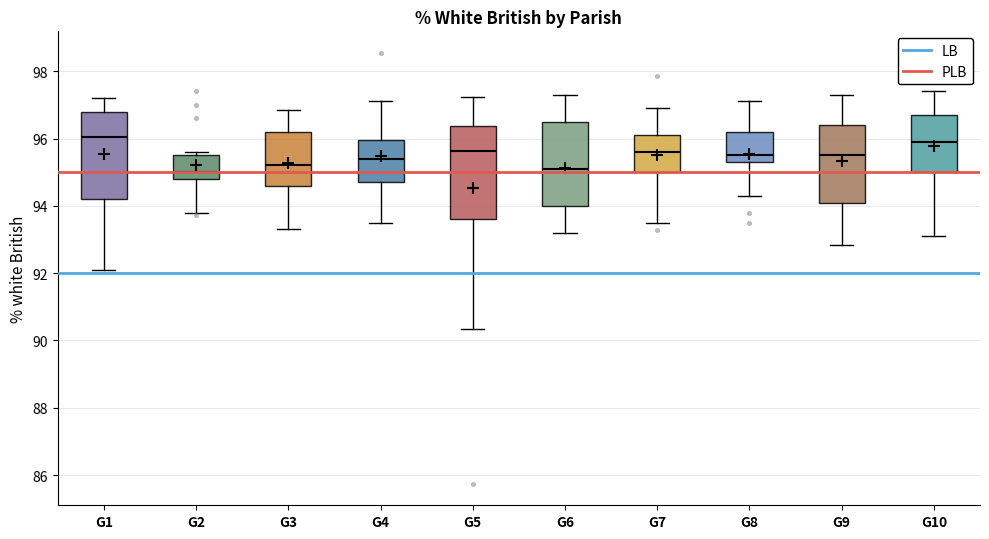

Reading left to right, transcribe this box plot: for each box, give where its median line is, the range the box spans, and where its two whiskers end, as read against the y-axis. The values are not printed on the chart, so give them approximately, as read against the axis.

G1: median 96.0, box 94.2 to 96.8, whiskers 92.0 to 97.2
G2: median 95.0, box 94.8 to 95.6, whiskers 93.8 to 95.6 (just above the box's upper edge)
G3: median 95.2, box 94.6 to 96.2, whiskers 93.4 to 96.8
G4: median 95.4, box 94.8 to 96.0, whiskers 93.4 to 97.2
G5: median 95.6, box 93.6 to 96.4, whiskers 90.4 to 97.2
G6: median 95.2, box 94.0 to 96.6, whiskers 93.2 to 97.4
G7: median 95.6, box 95.0 to 96.2, whiskers 93.6 to 97.0
G8: median 95.6, box 95.4 to 96.2, whiskers 94.4 to 97.2
G9: median 95.6, box 94.0 to 96.4, whiskers 92.8 to 97.4
G10: median 96.0, box 95.0 to 96.8, whiskers 93.2 to 97.4